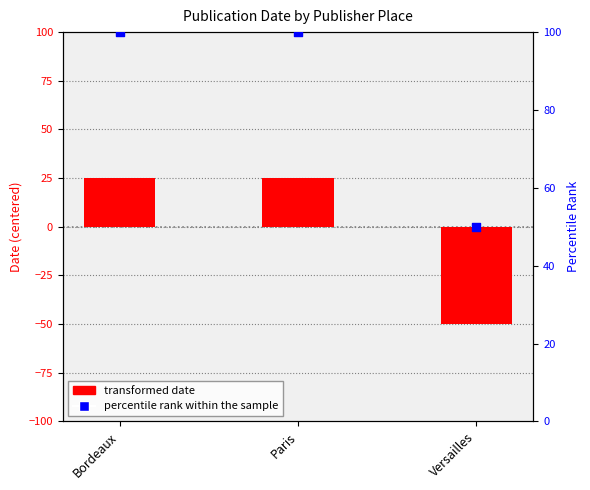

Which series has the largest total across all categories?

percentile rank within the sample